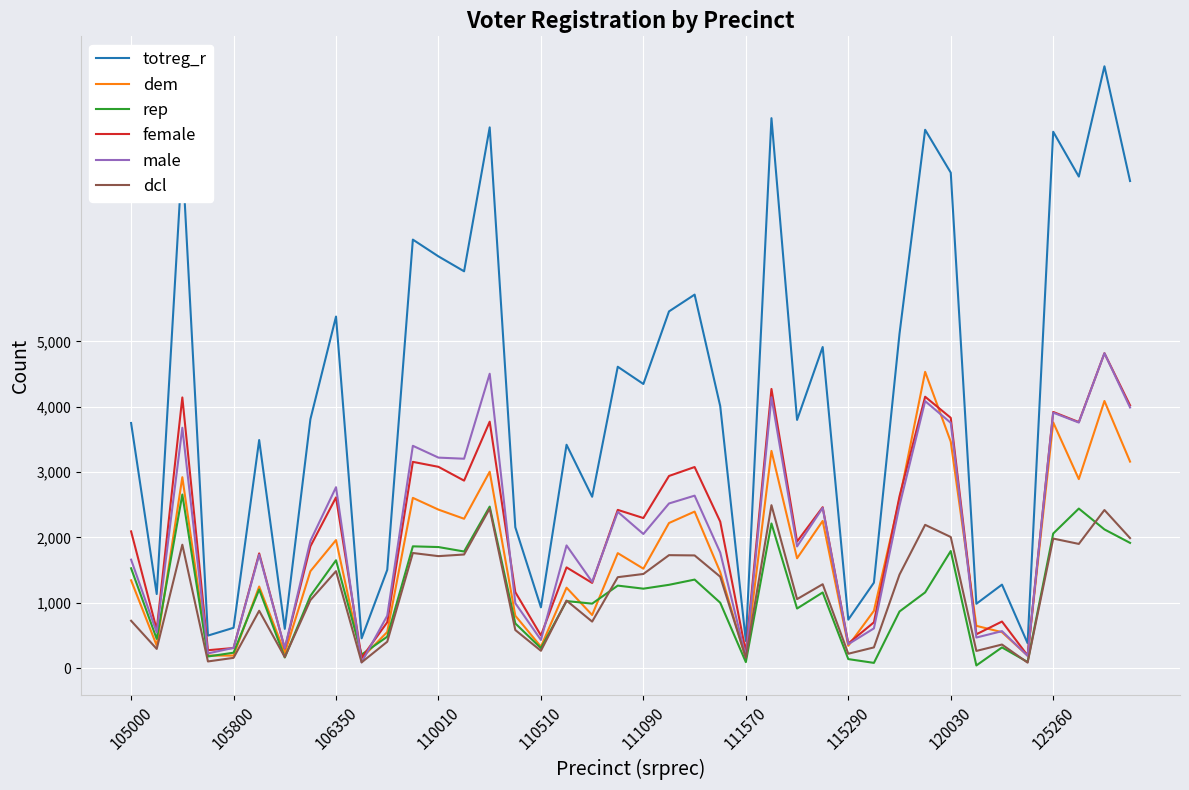

What is the greatest value displayed?

9211